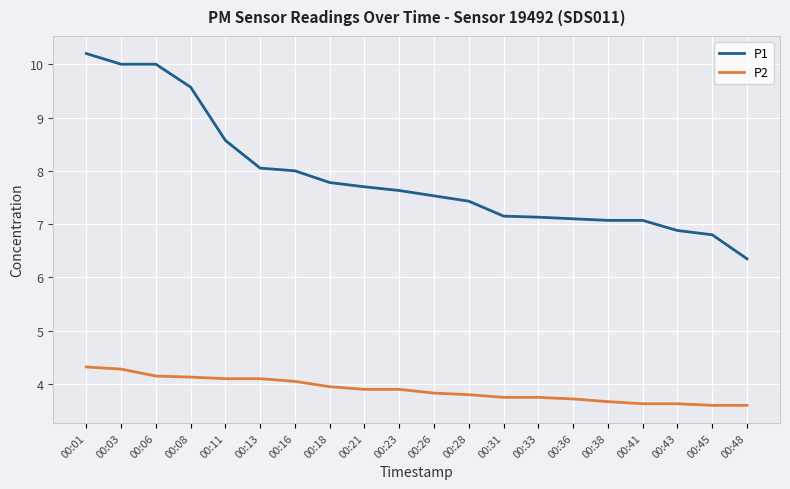

At which category does the chart reach its peak across all series?

00:01